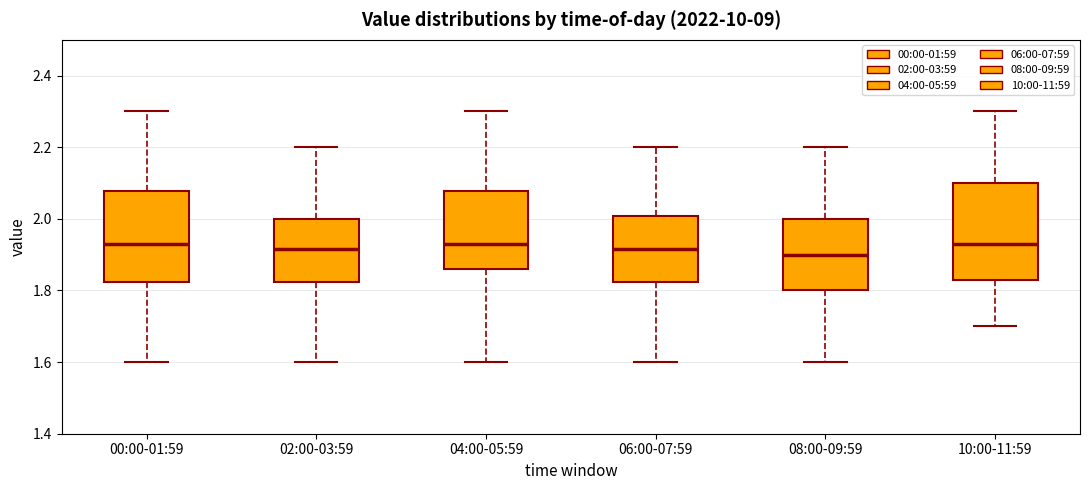

Reading left to right, read every box against the y-axis: the position of its median line, the range the box covers, and the ends of its whiskers. The values are not printed on the chart, so give them approximately, as read against the axis.

00:00-01:59: median 1.94, box 1.82 to 2.08, whiskers 1.60 to 2.30
02:00-03:59: median 1.92, box 1.82 to 2.00, whiskers 1.60 to 2.20
04:00-05:59: median 1.94, box 1.86 to 2.08, whiskers 1.60 to 2.30
06:00-07:59: median 1.92, box 1.82 to 2.00, whiskers 1.60 to 2.20
08:00-09:59: median 1.90, box 1.80 to 2.00, whiskers 1.60 to 2.20
10:00-11:59: median 1.94, box 1.84 to 2.10, whiskers 1.70 to 2.30